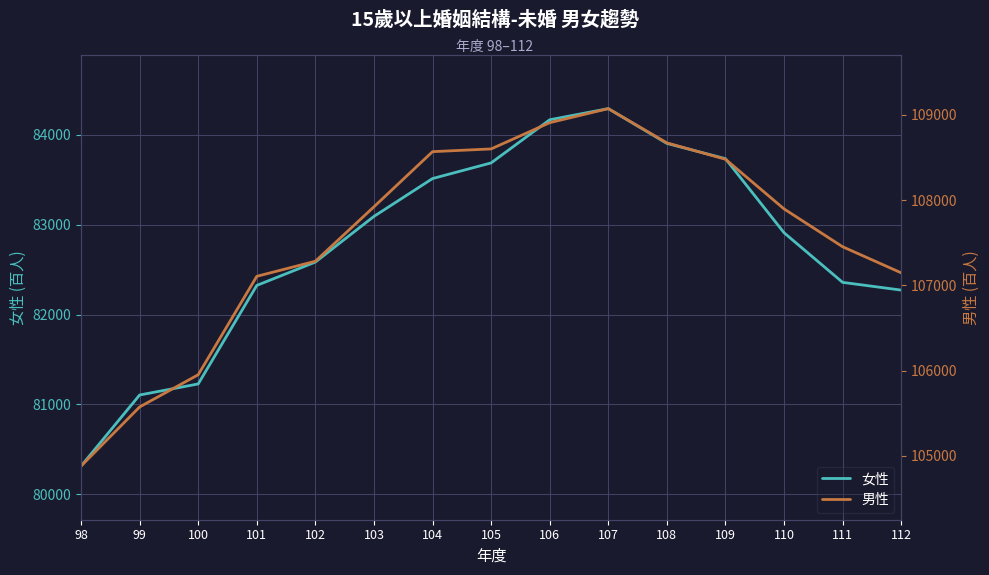

How many values in the 男性 series exceed 107897?

7